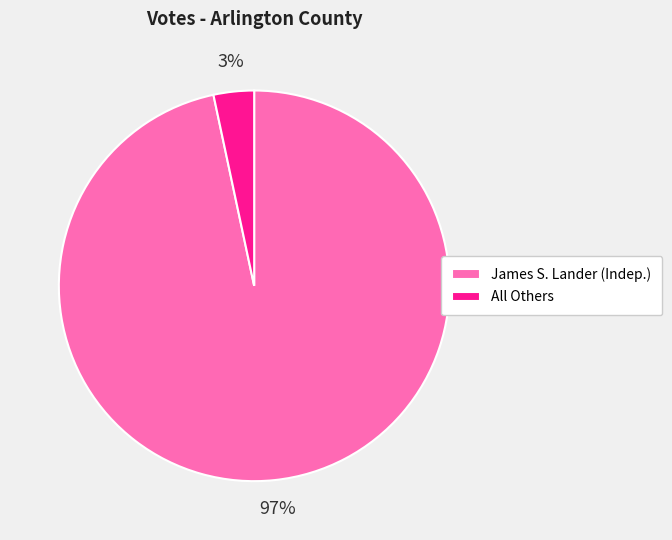

Is it true that James S. Lander (Indep.) is 82% of the pie?

False